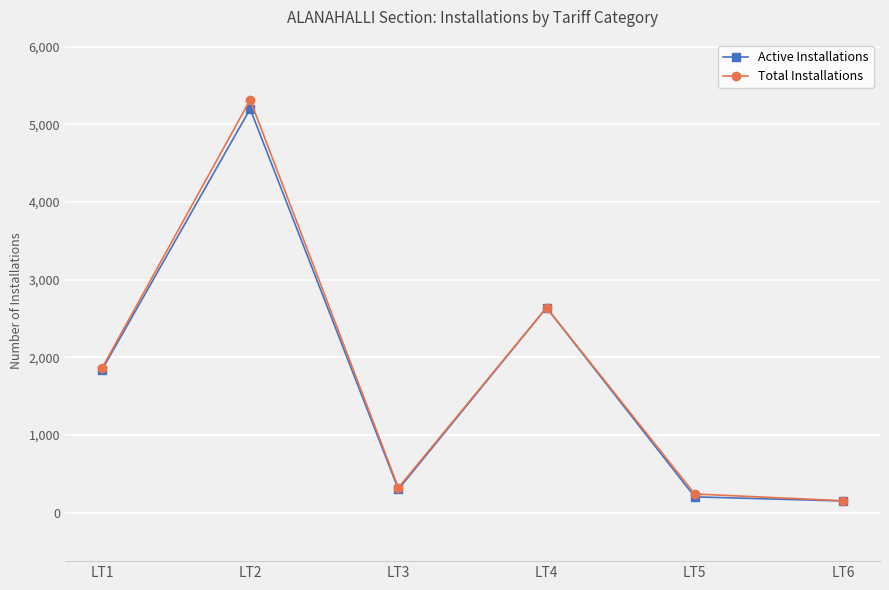

How many values in the Total Installations series are below 1860?

3